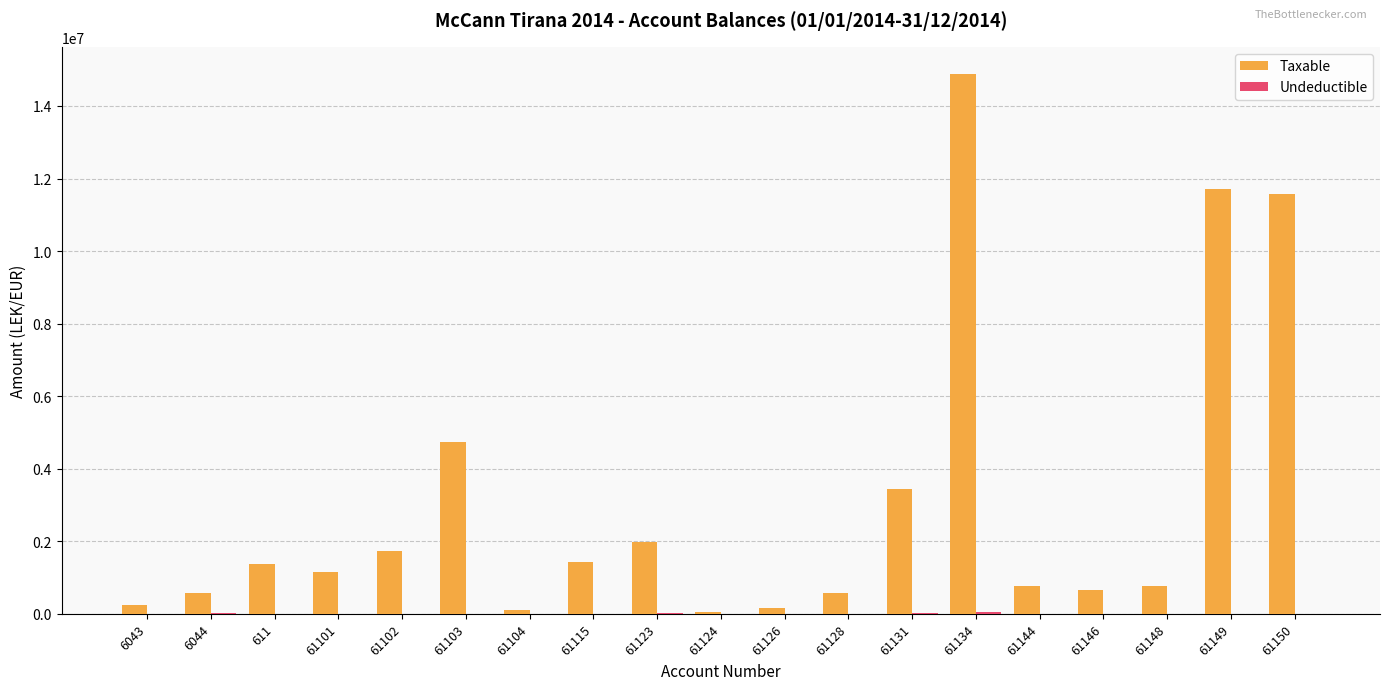

At which label does Taxable first exceed 1149043?

611